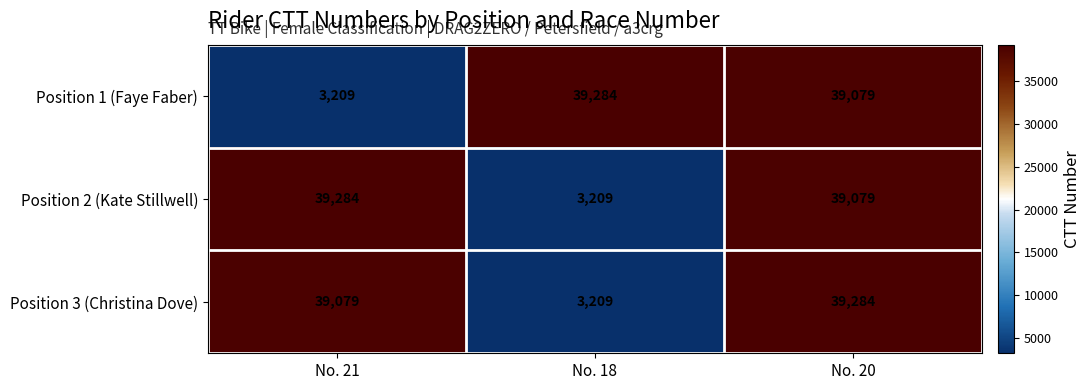

What is the spread (max minus min) of values at No. 21?

36075